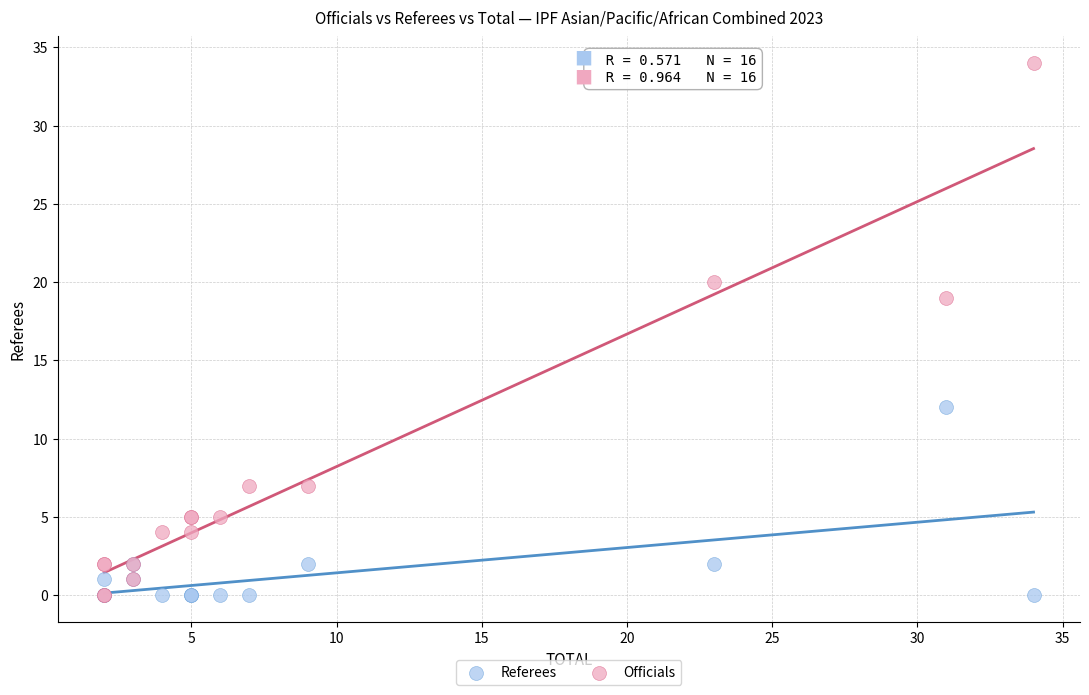

In the Officials series, what Y value is closest to 17?

19